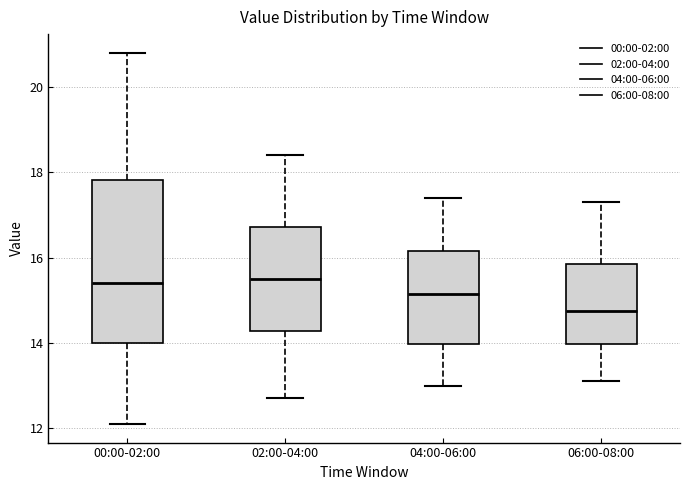

Reading left to right, read every box against the y-axis: the position of its median line, the range the box covers, and the ends of its whiskers. The values are not printed on the chart, so give them approximately, as read against the axis.

00:00-02:00: median 15.4, box 14.0 to 17.8, whiskers 12.2 to 20.8
02:00-04:00: median 15.6, box 14.2 to 16.8, whiskers 12.8 to 18.4
04:00-06:00: median 15.2, box 14.0 to 16.2, whiskers 13.0 to 17.4
06:00-08:00: median 14.8, box 14.0 to 15.8, whiskers 13.2 to 17.4